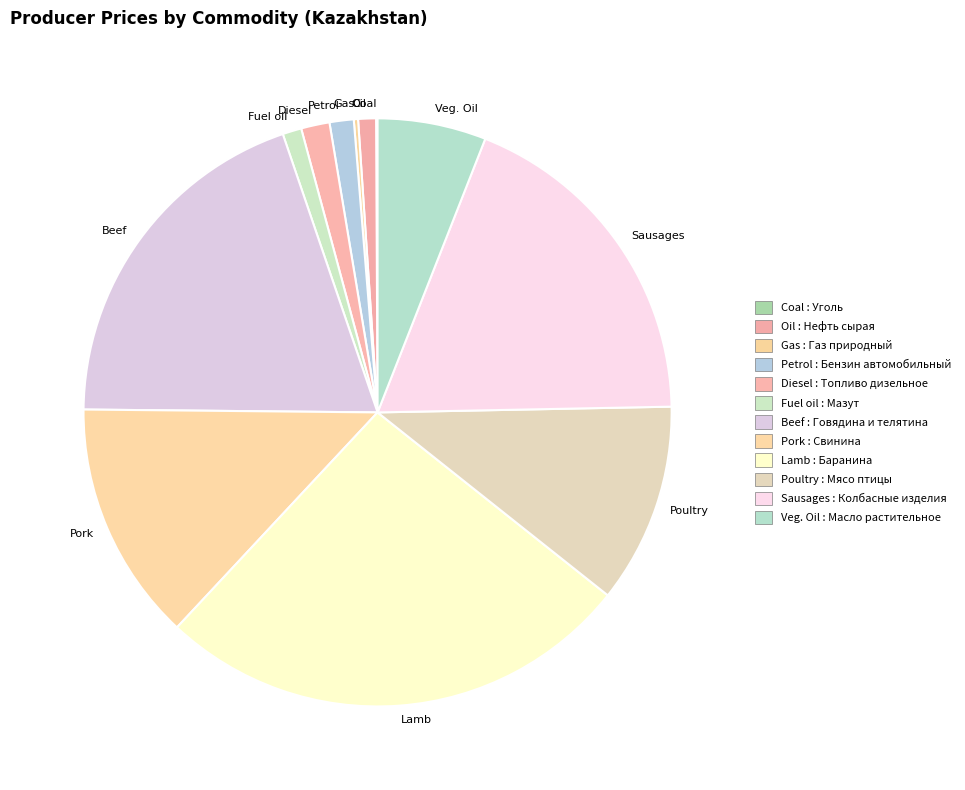

Does Oil represent more than half of the total?

No